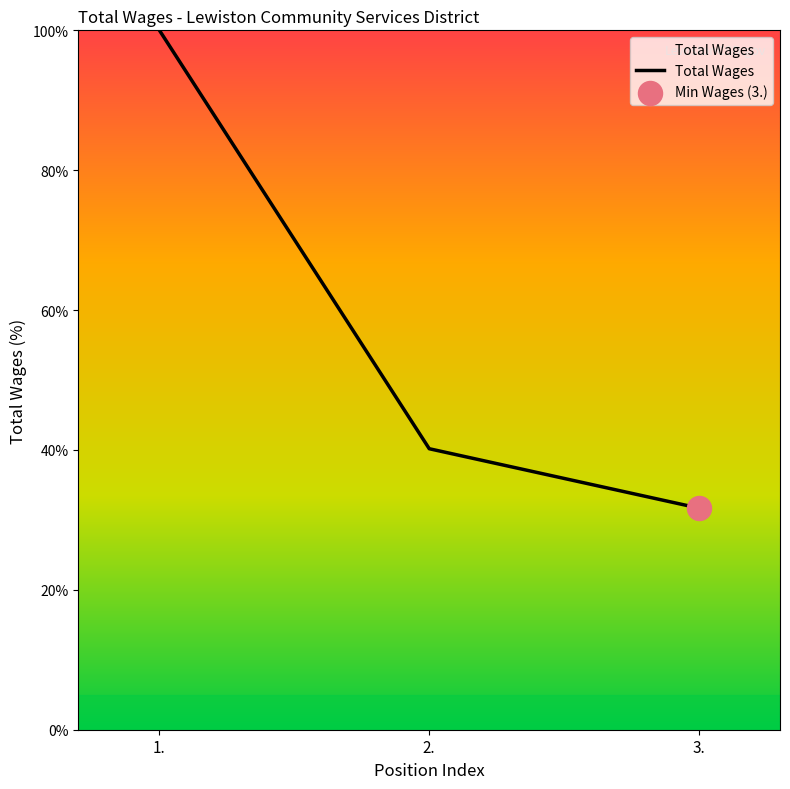

What is the change in value from 1. to 3.?

-68.3